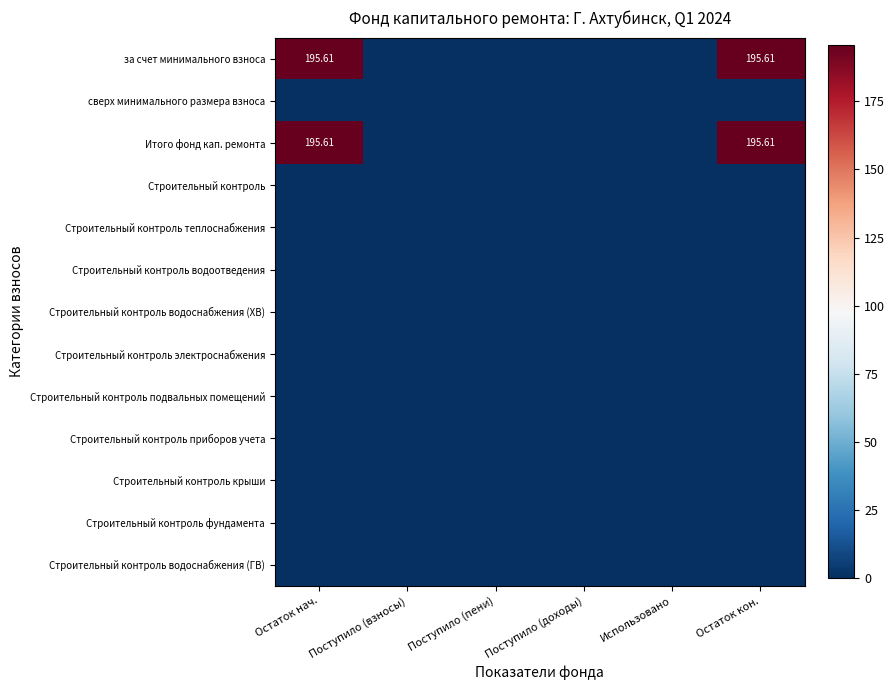

At Остаток нач., list the series in order from smallest to largest.

сверх минимального размера взноса, Строительный контроль, Строительный контроль теплоснабжения, Строительный контроль водоотведения, Строительный контроль водоснабжения (ХВ), Строительный контроль электроснабжения, Строительный контроль подвальных помещений, Строительный контроль приборов учета, Строительный контроль крыши, Строительный контроль фундамента, Строительный контроль водоснабжения (ГВ), за счет минимального взноса, Итого фонд кап. ремонта